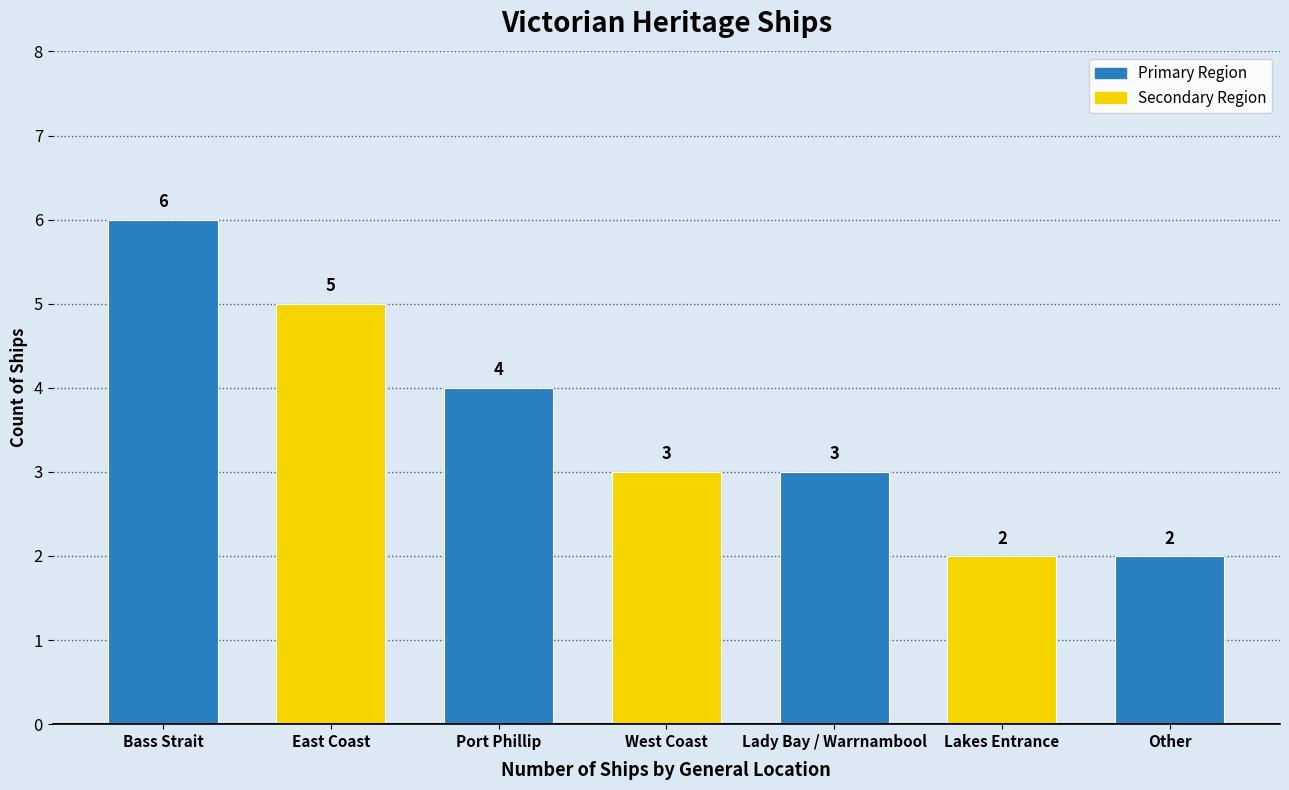

What is the value of the 3rd bar from the left?

4